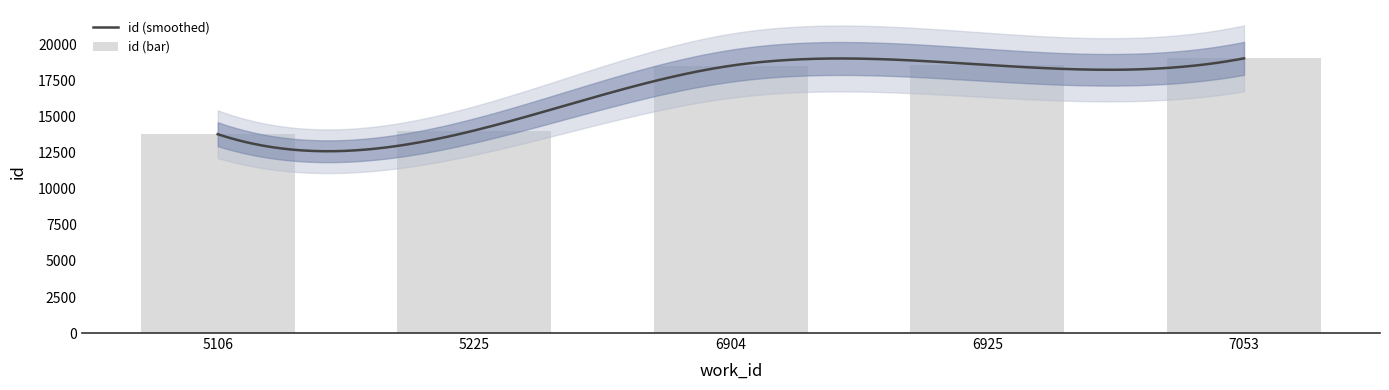

Reading left to right, extract all data points from this chart.

13800	14056	18553	18608	19064